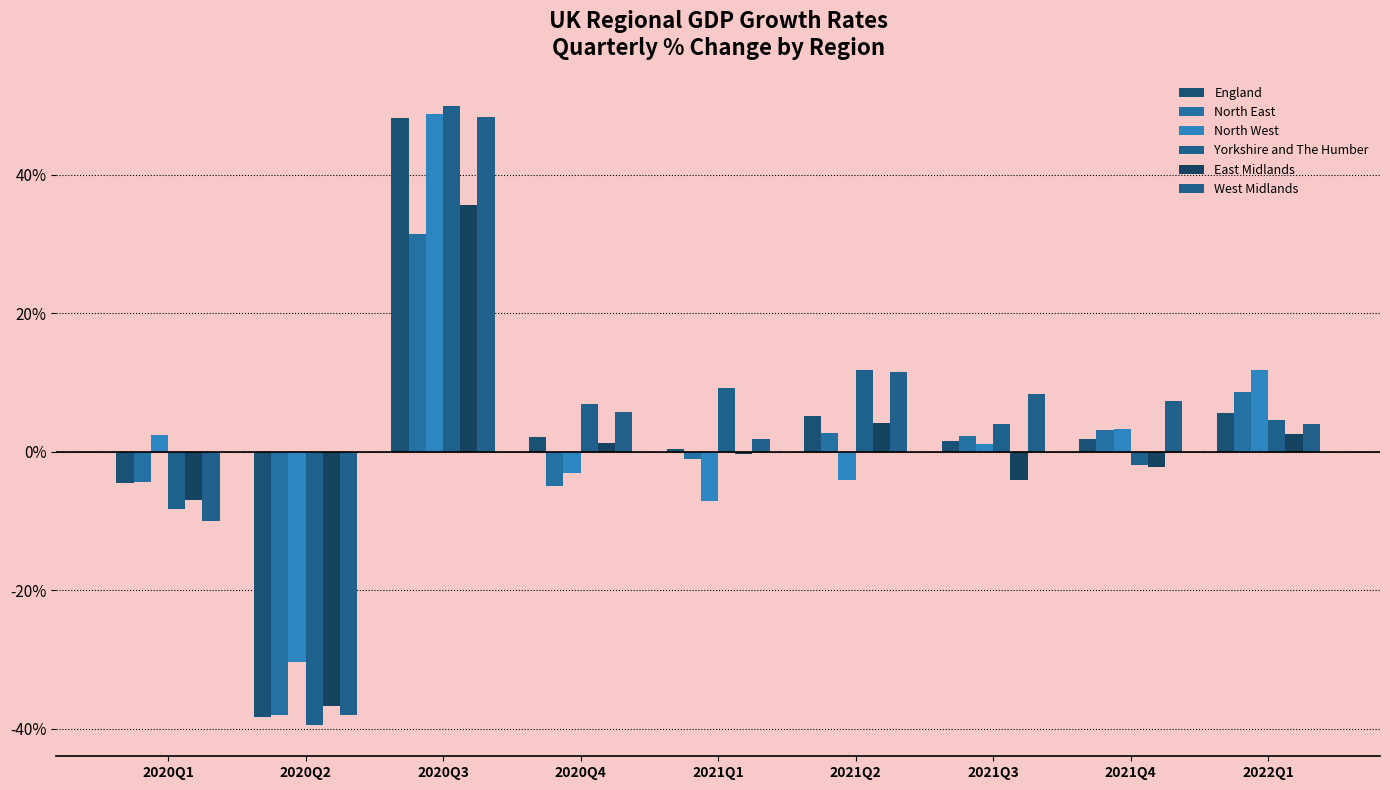

What is the approximate value of North East at 2020Q1?

-4.4